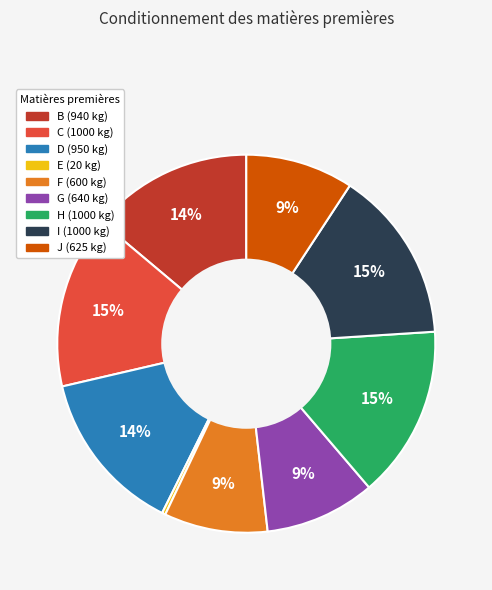

How many segments does this pie chart have?

9